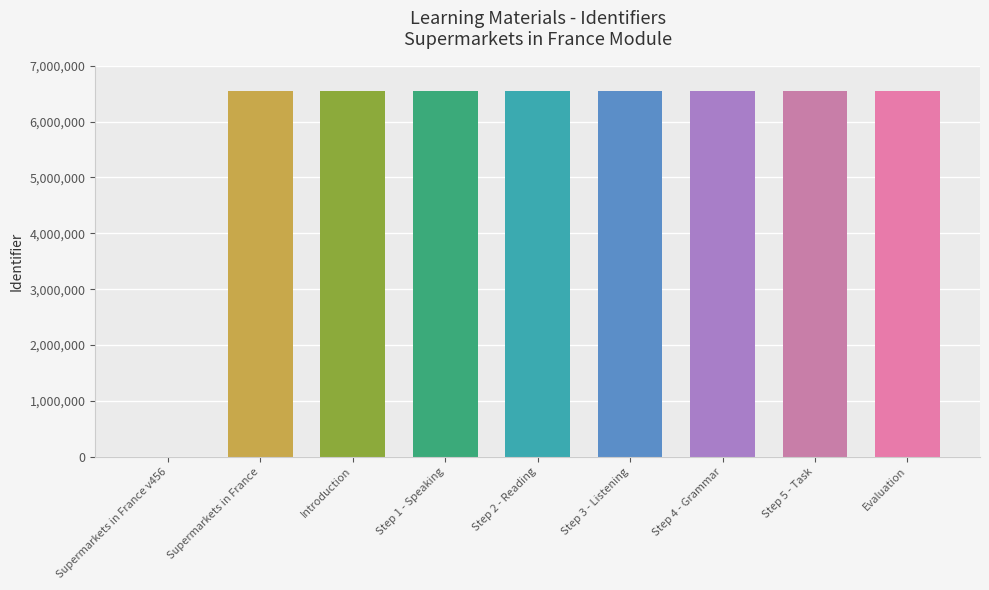

What is the sum of all values?

52334350